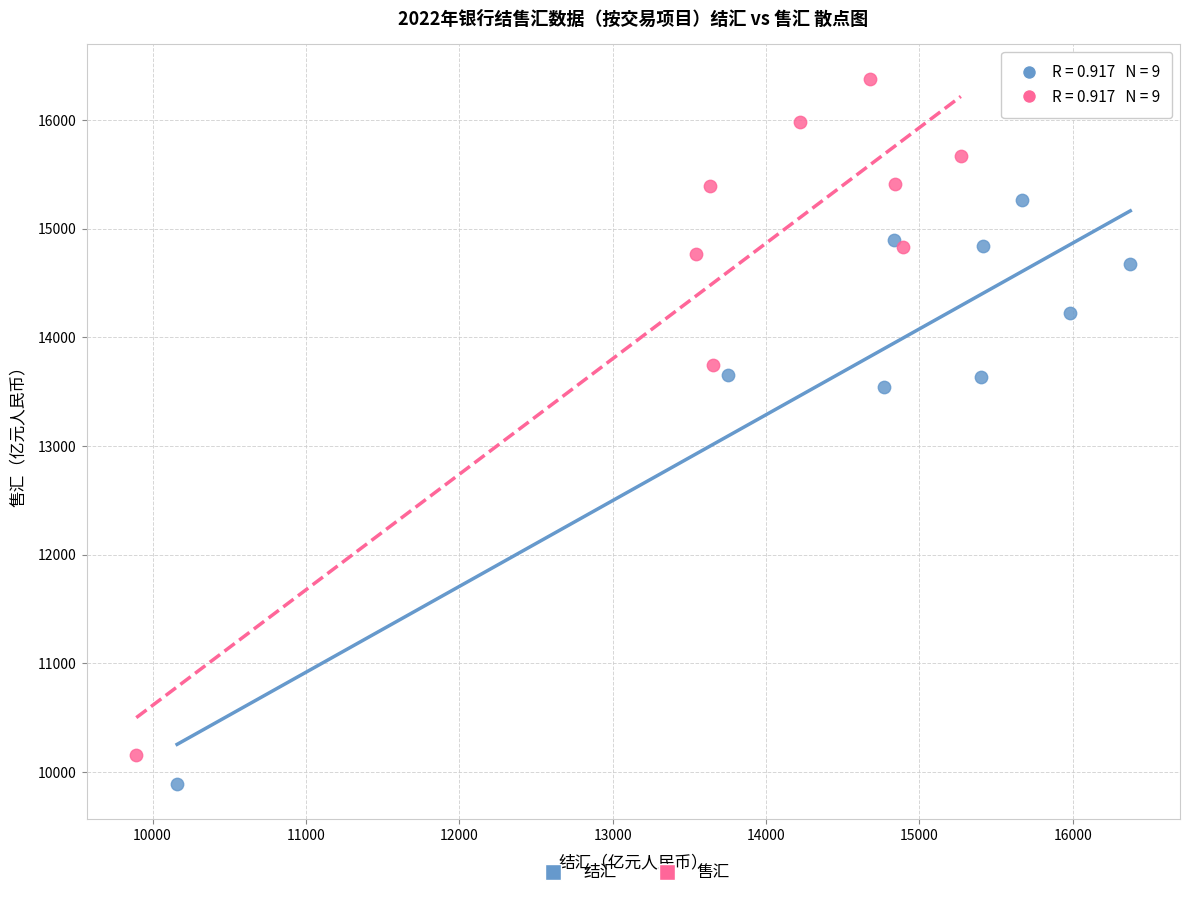

What are all the series names shown in the legend?

结汇, 售汇